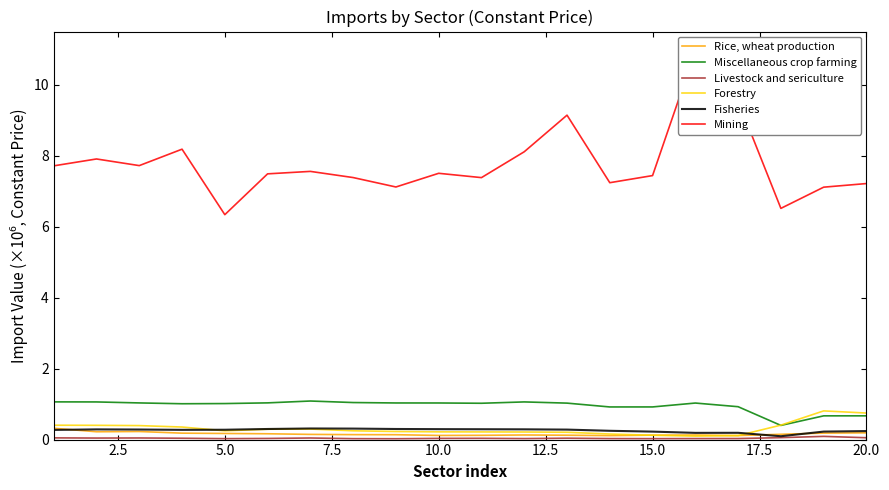

Which series has the widest spread of values?

Mining